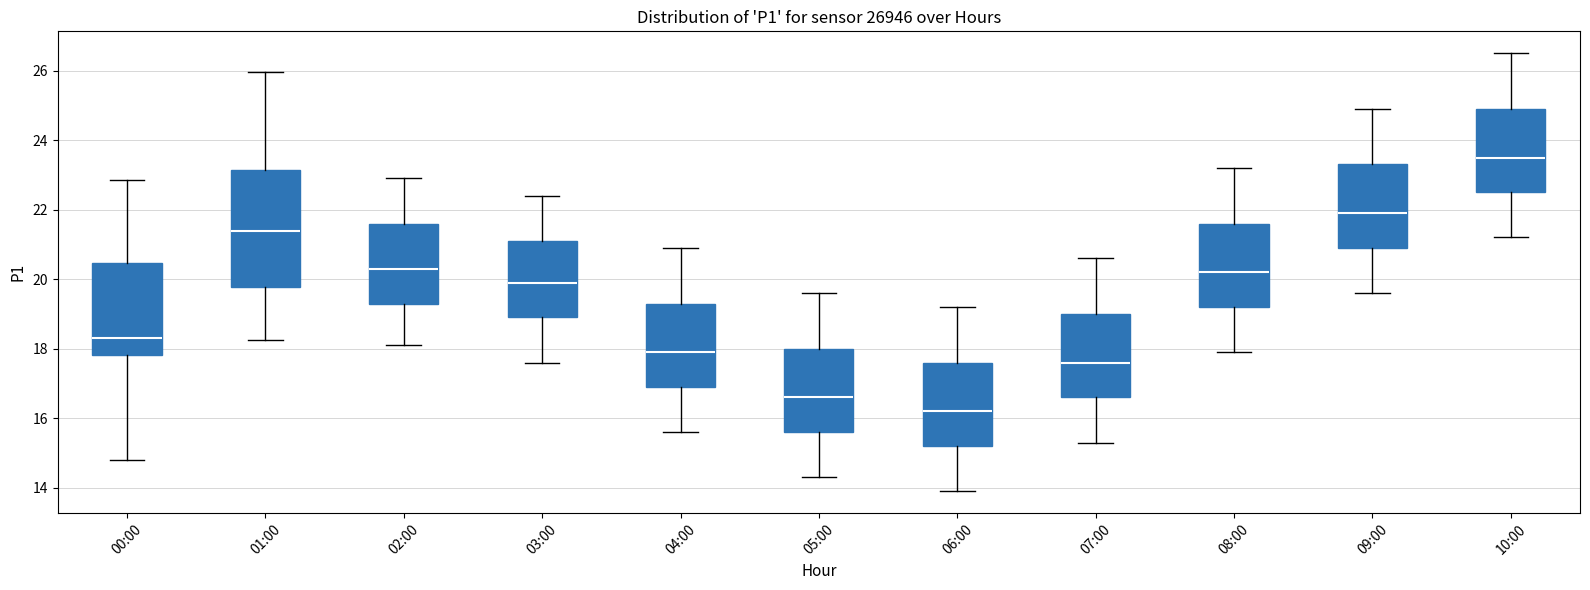

Reading left to right, read every box against the y-axis: the position of its median line, the range the box covers, and the ends of its whiskers. The values are not printed on the chart, so give them approximately, as read against the axis.

00:00: median 18.4, box 17.8 to 20.4, whiskers 14.8 to 22.8
01:00: median 21.4, box 19.8 to 23.2, whiskers 18.2 to 26.0
02:00: median 20.4, box 19.4 to 21.6, whiskers 18.2 to 23.0
03:00: median 20.0, box 19.0 to 21.2, whiskers 17.6 to 22.4
04:00: median 18.0, box 17.0 to 19.4, whiskers 15.6 to 21.0
05:00: median 16.6, box 15.6 to 18.0, whiskers 14.4 to 19.6
06:00: median 16.2, box 15.2 to 17.6, whiskers 14.0 to 19.2
07:00: median 17.6, box 16.6 to 19.0, whiskers 15.4 to 20.6
08:00: median 20.2, box 19.2 to 21.6, whiskers 18.0 to 23.2
09:00: median 22.0, box 21.0 to 23.4, whiskers 19.6 to 25.0
10:00: median 23.6, box 22.6 to 25.0, whiskers 21.2 to 26.6